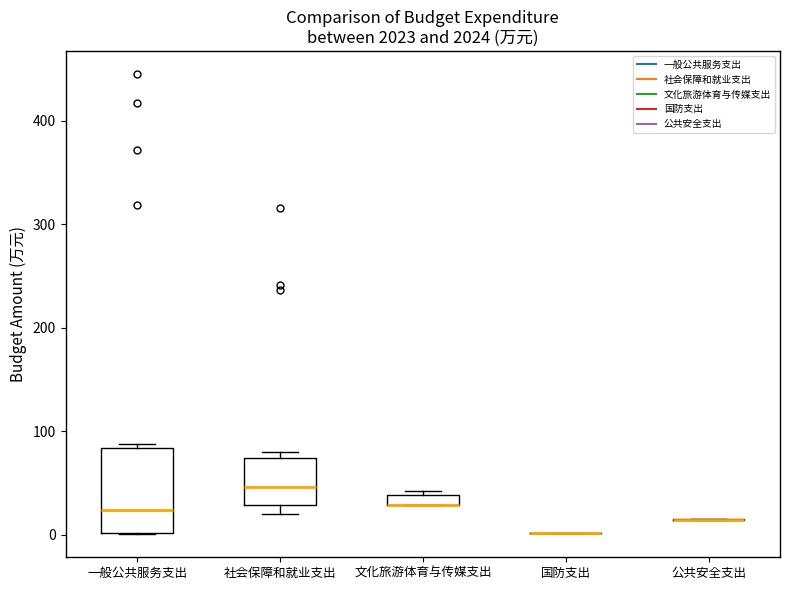

Which box is the tallest, from its lower edge to its upper edge?

一般公共服务支出